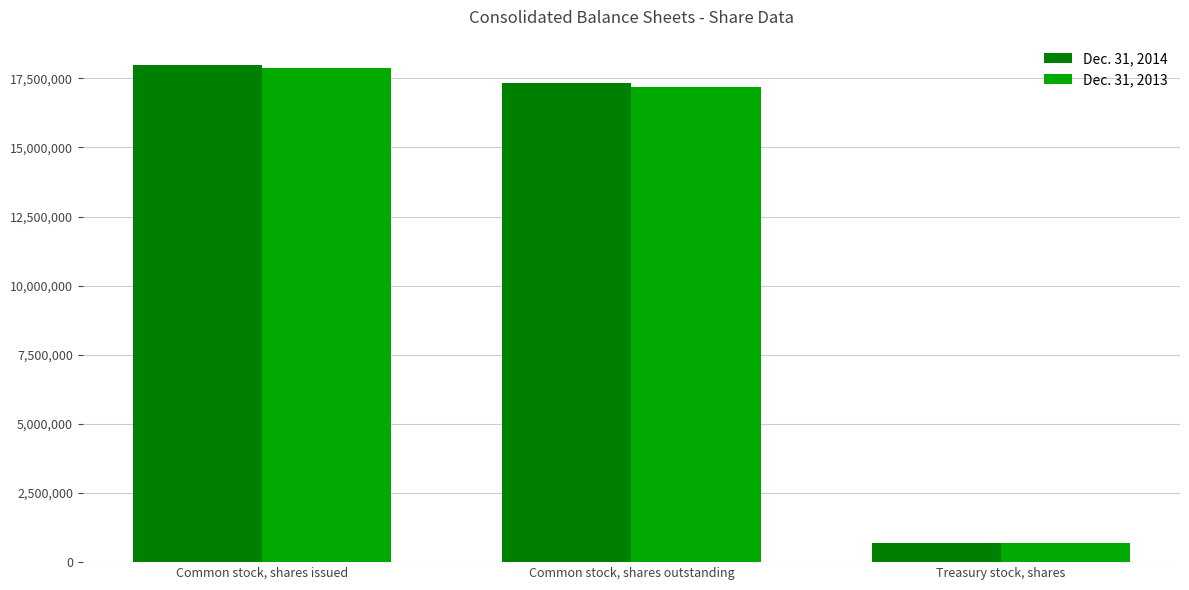

Are the bars horizontal?

No